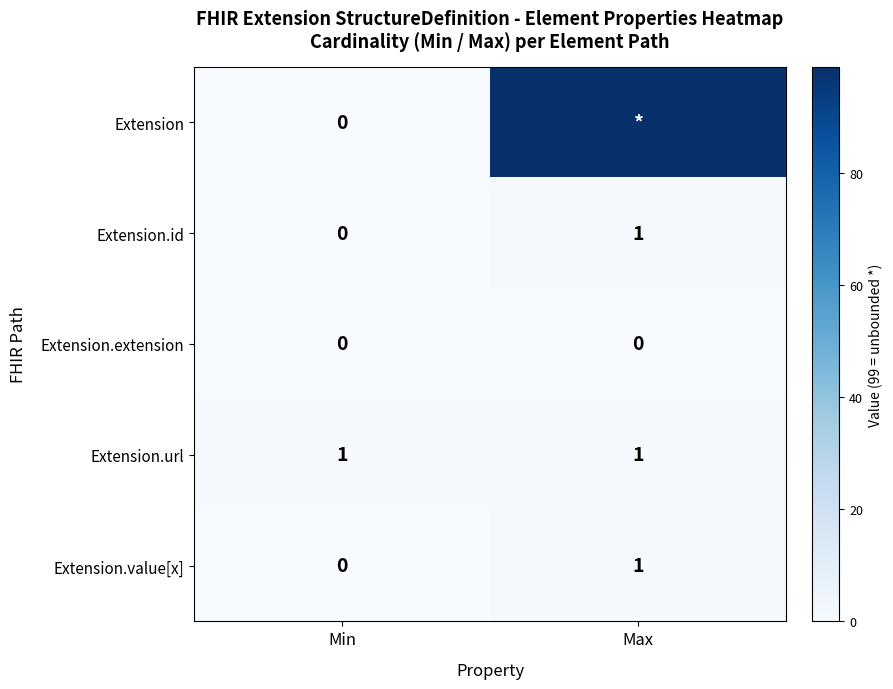

True or false: Extension.extension has a value of 0 at Max.

True